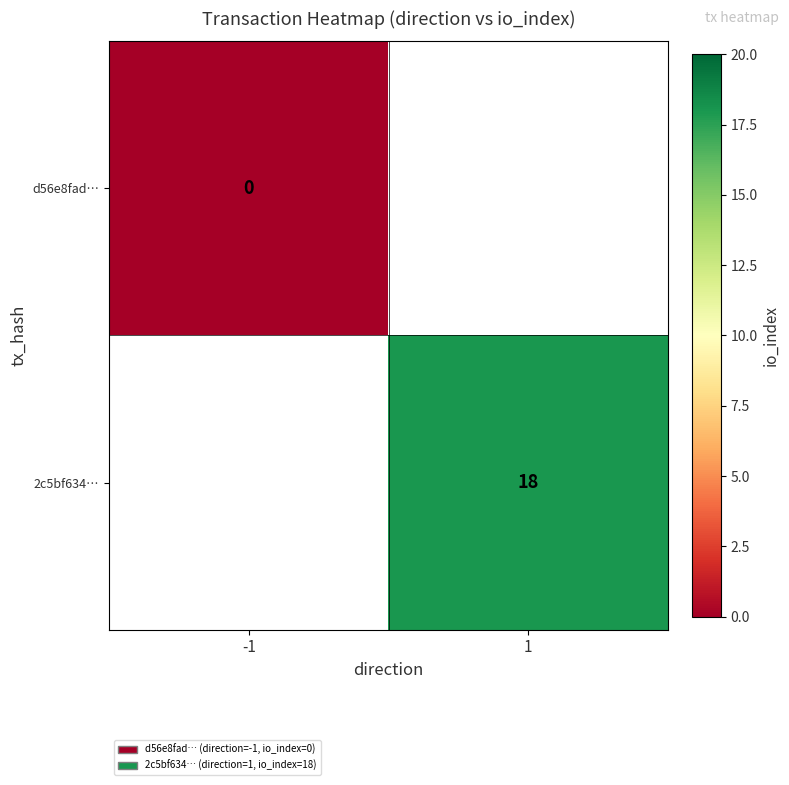

The 2c5bf634… series shows 18 at 1. True or false?

True